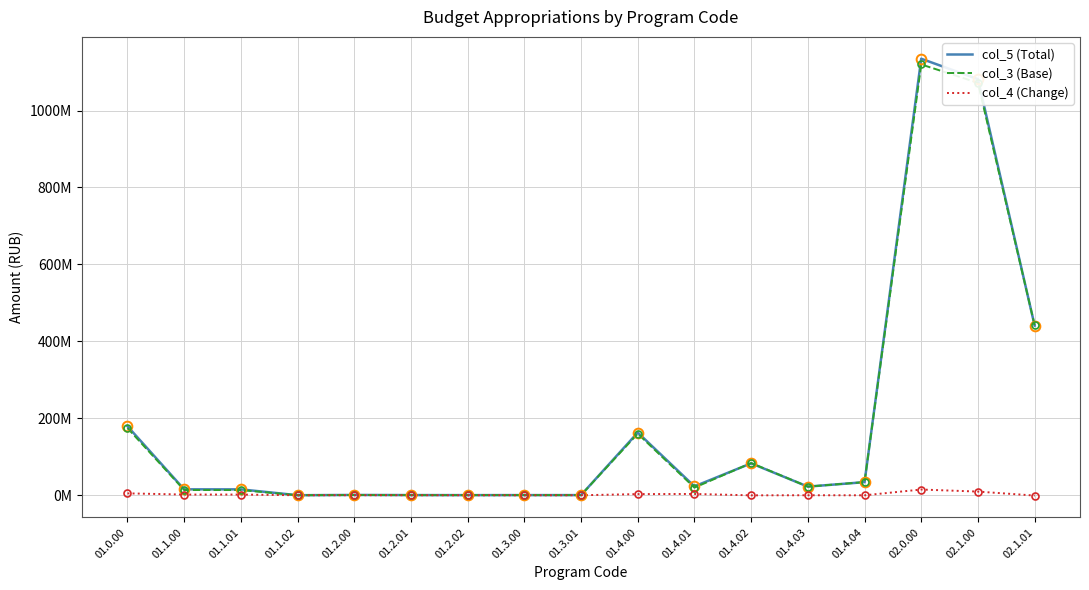

What is the minimum value for col_5 (Total)?

90000